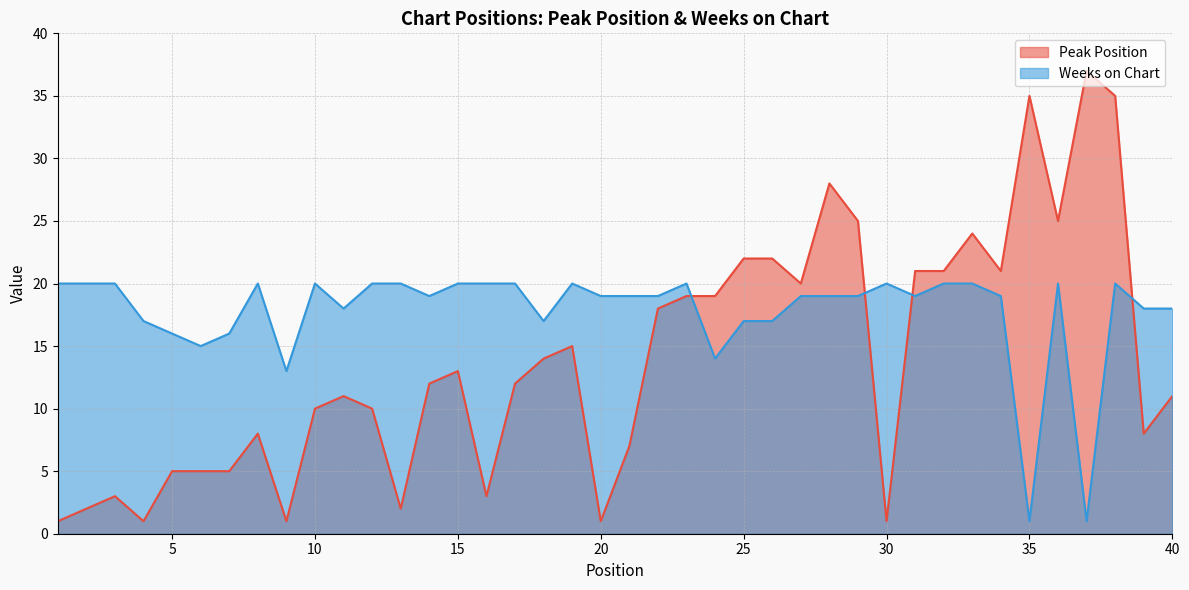

In Peak Position, how many points are higher than both neighbors (excluding endpoints)?

9